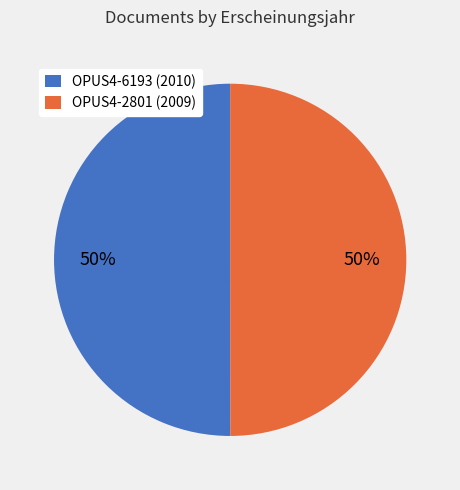

To the nearest percent, what is the combined percentage of OPUS4-2801 and OPUS4-6193?

100%